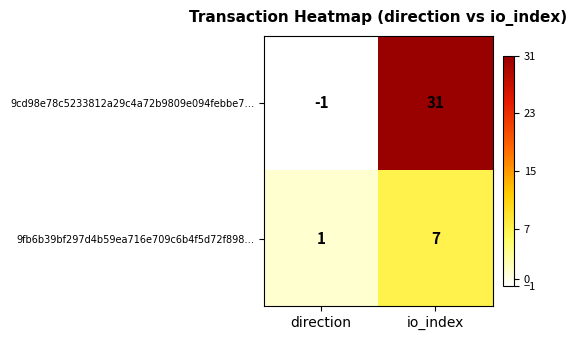

What is the difference between the maximum and minimum values in the 9cd98e78c5233812a29c4a72b9809e094febbe7… series?

32